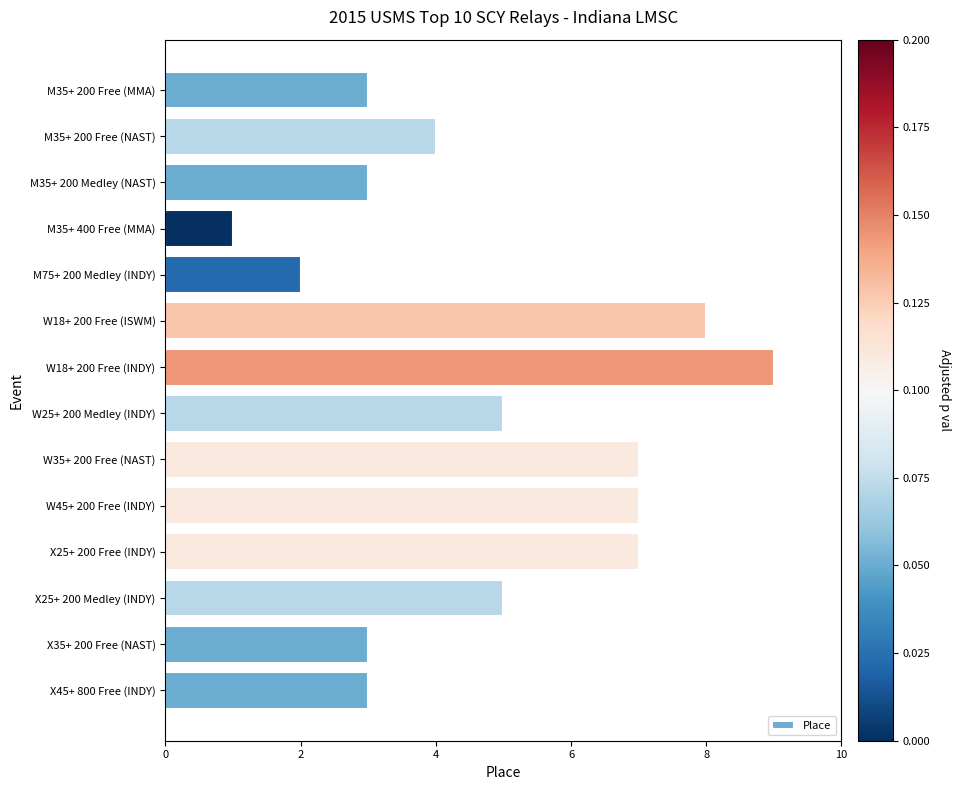

What is the sum of all values?

67